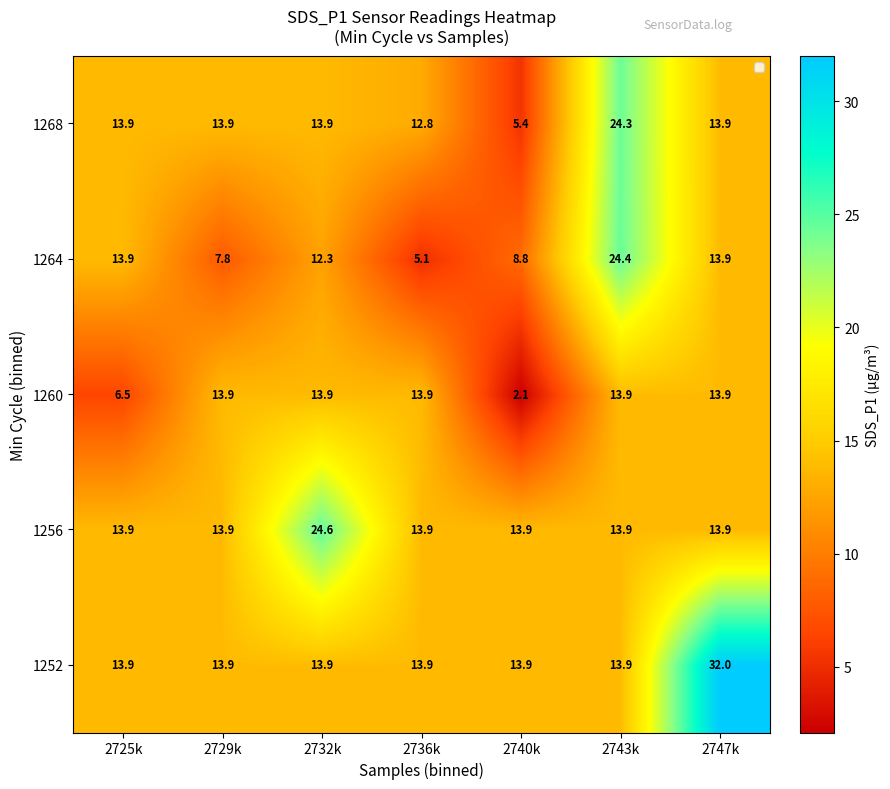

Which label corresponds to the smallest value in the chart?

2740k